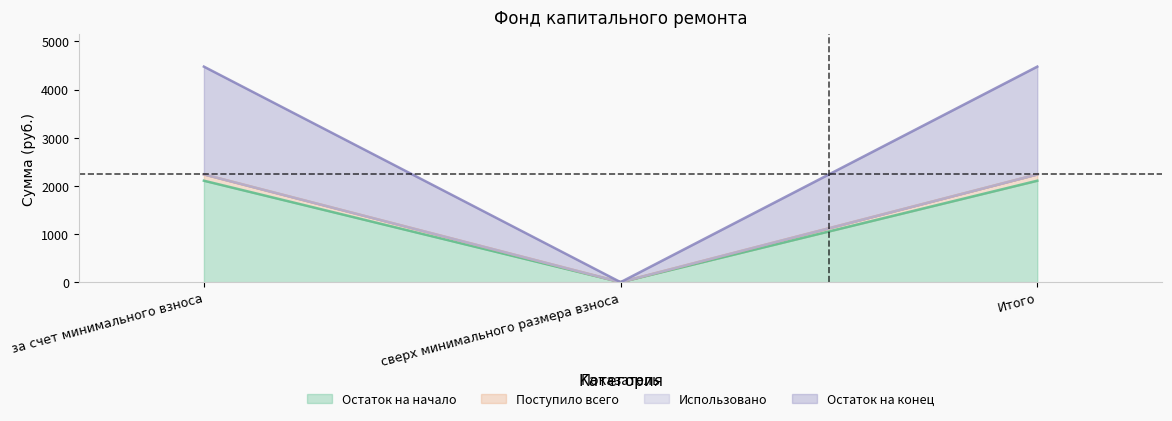

What is the total value across all series at за счет минимального взноса?

4478.0